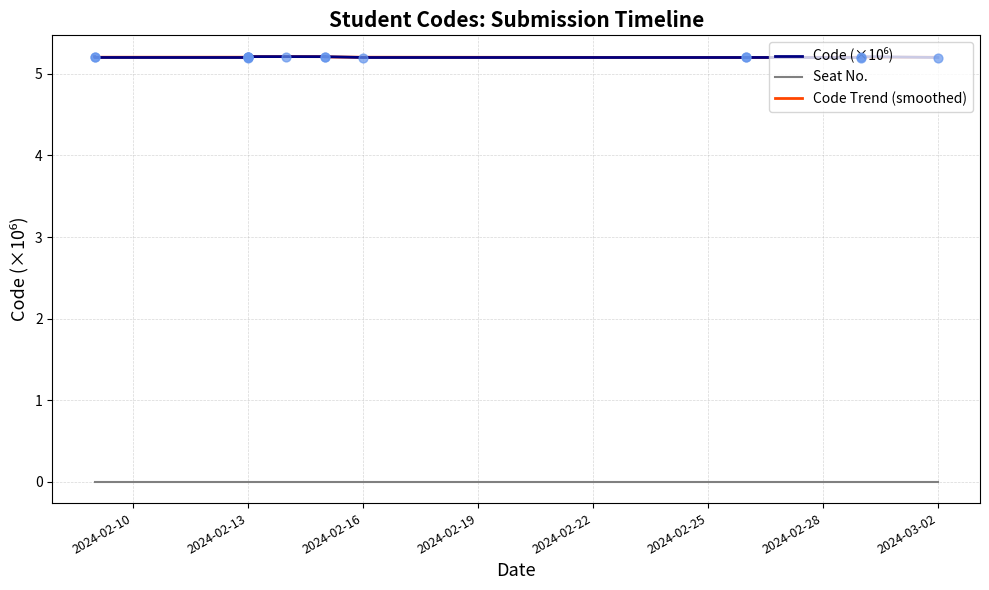

Which series has the largest total across all categories?

Code (×10⁶)